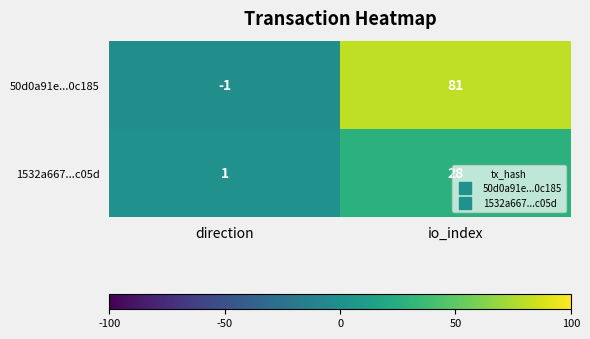

What is the maximum value shown in the chart?

81